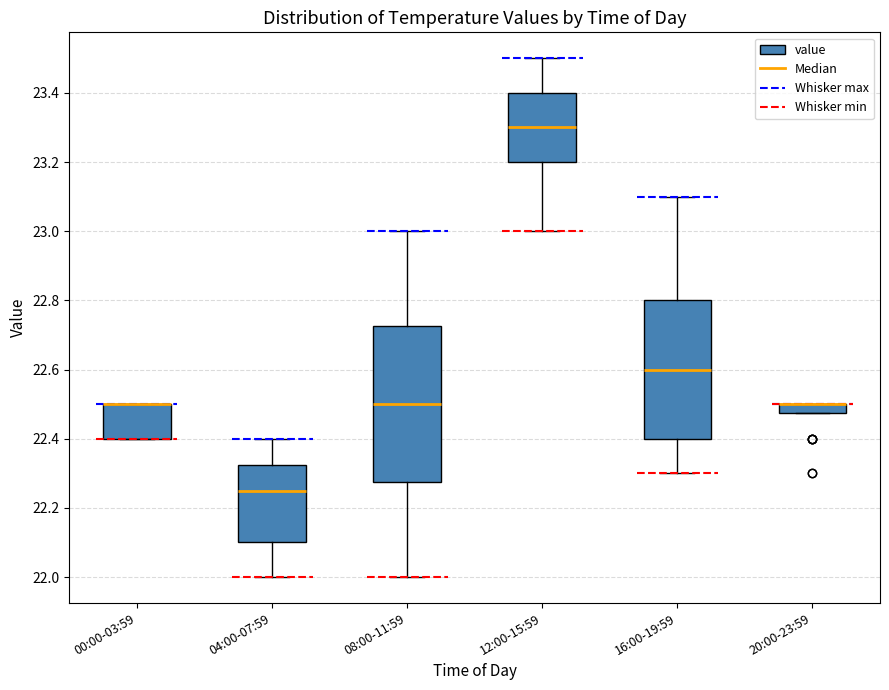

Which box is the tallest, from its lower edge to its upper edge?

08:00-11:59